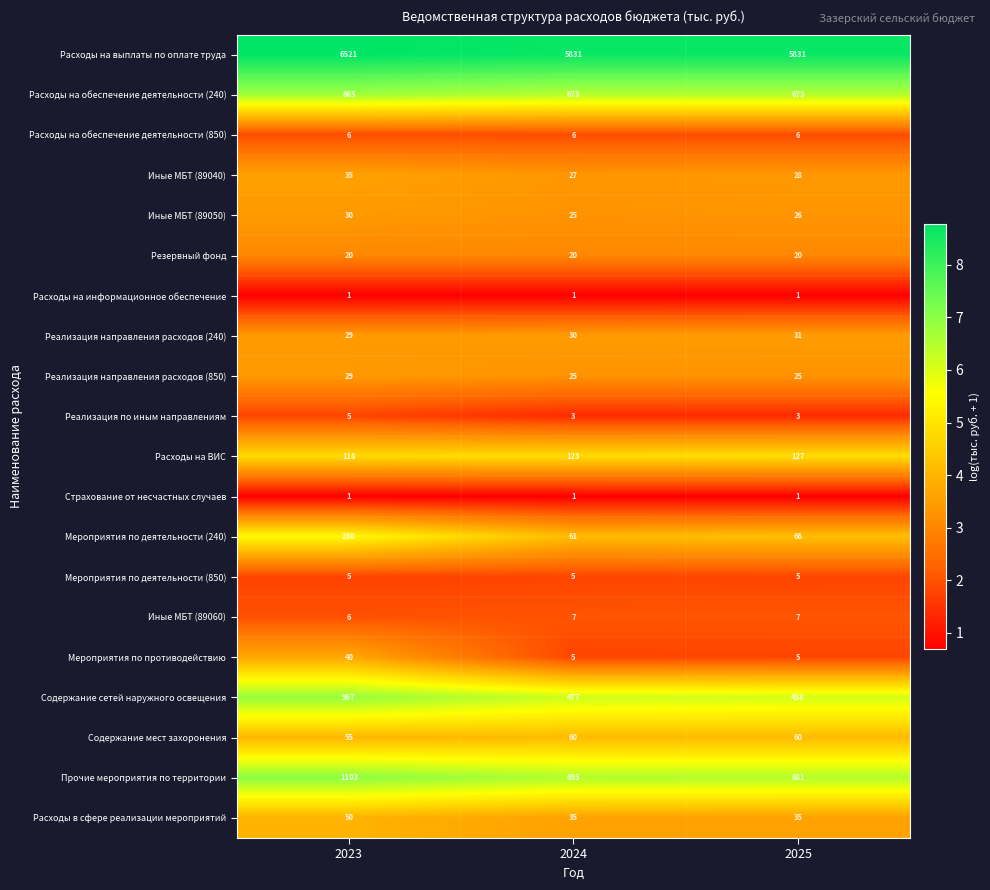

Which series has the largest total across all categories?

Расходы на выплаты по оплате труда